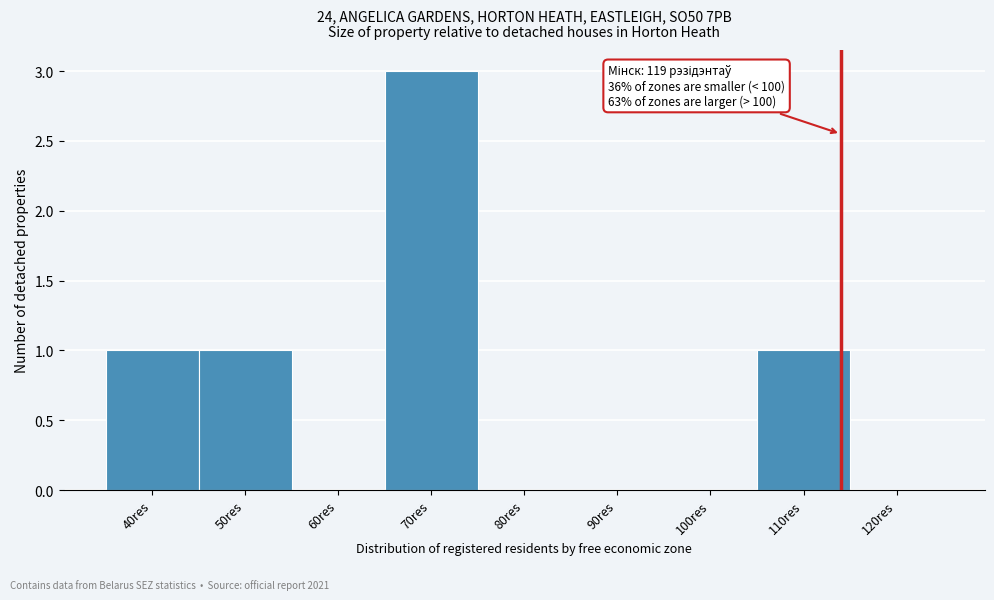

Reading right to left, extract all data points from this chart.

120res=0	110res=1	100res=0	90res=0	80res=0	70res=3	60res=0	50res=1	40res=1